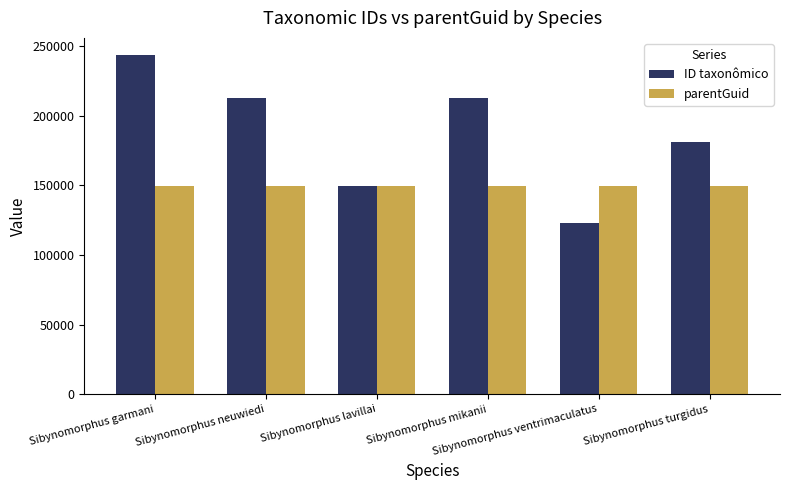

What is the greatest value displayed?

243758